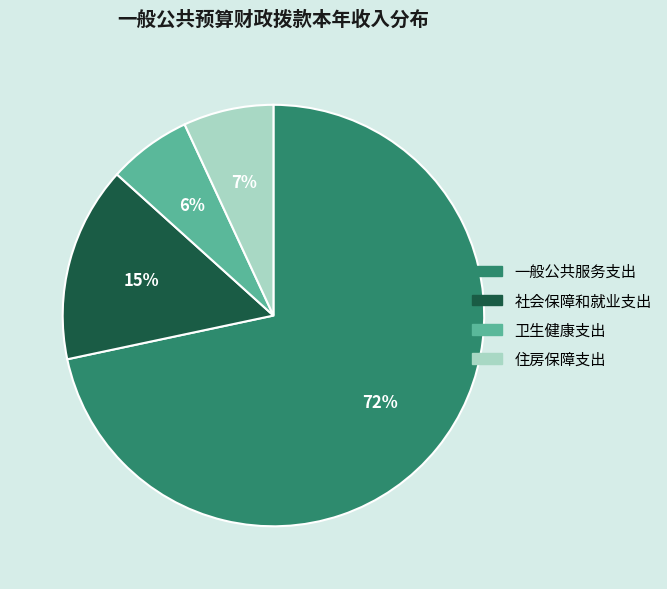

The 住房保障支出 slice represents 7% of the pie. True or false?

True